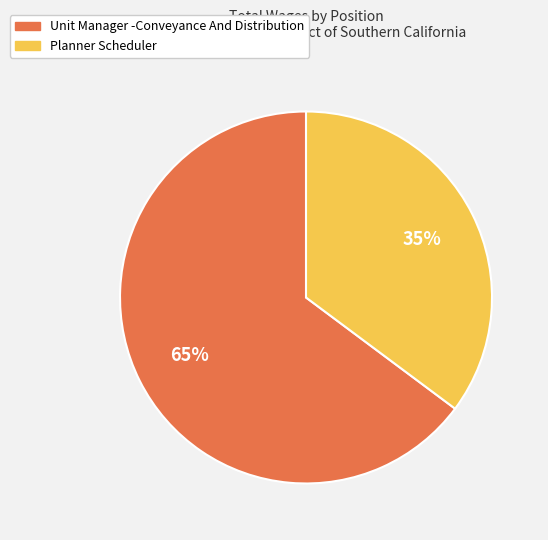

How many segments does this pie chart have?

2